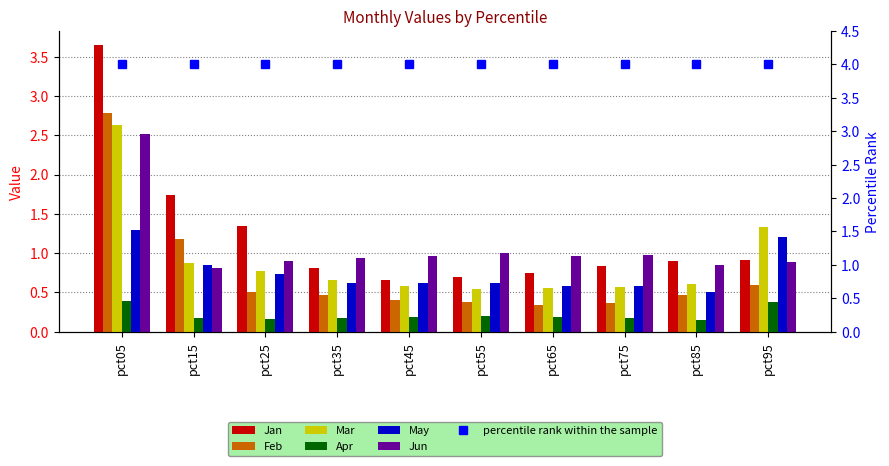

How many groups of bars are there?

10